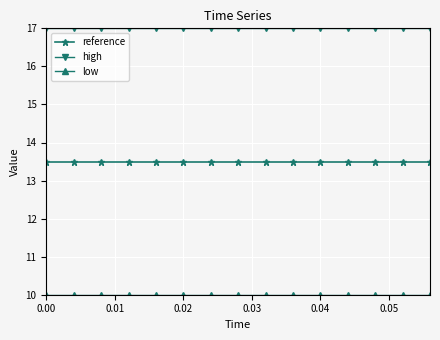

How many lines are shown in the chart?

3